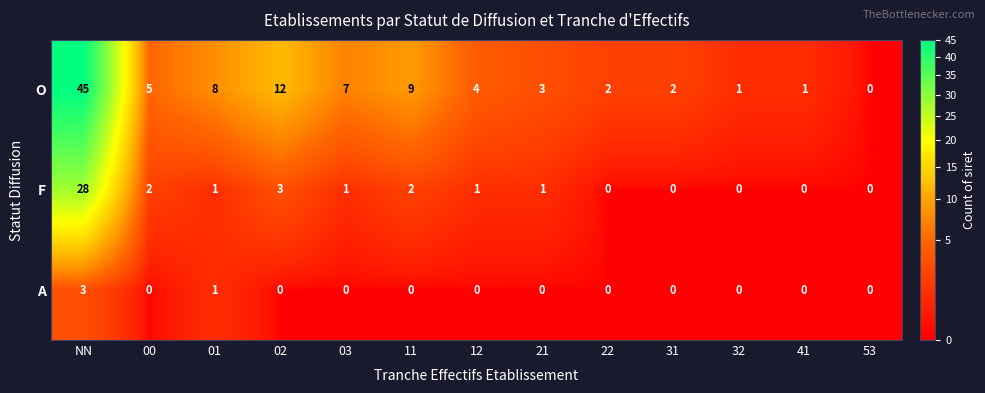

Rank the series by their average value, from lowest to highest.

A, F, O